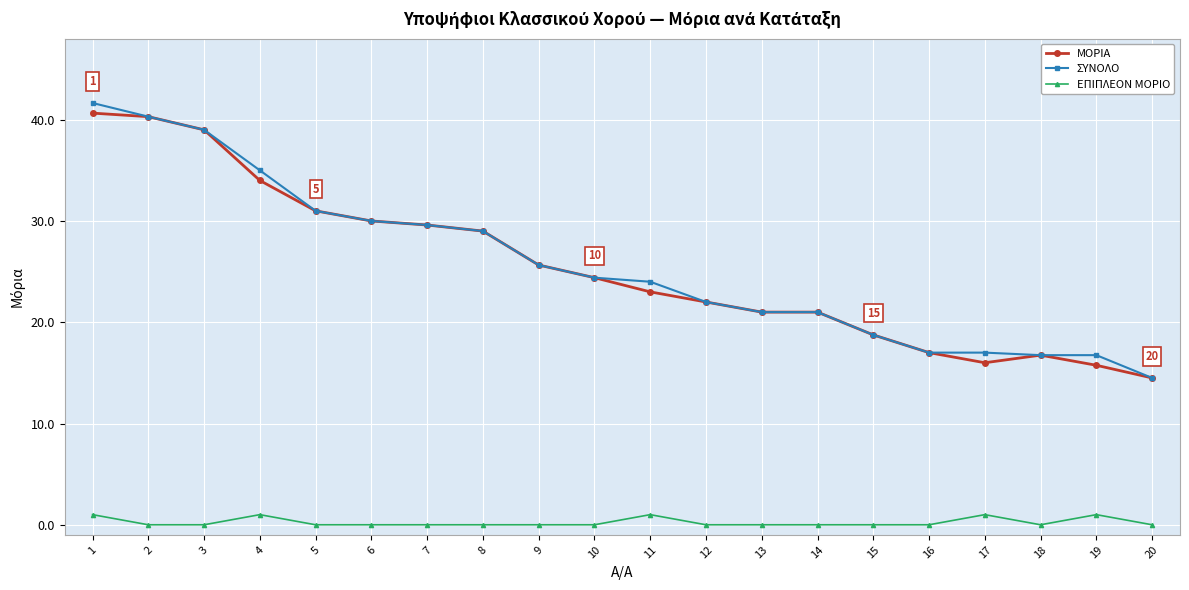

Where is ΣΥΝΟΛΟ nearest to the value 28?

8